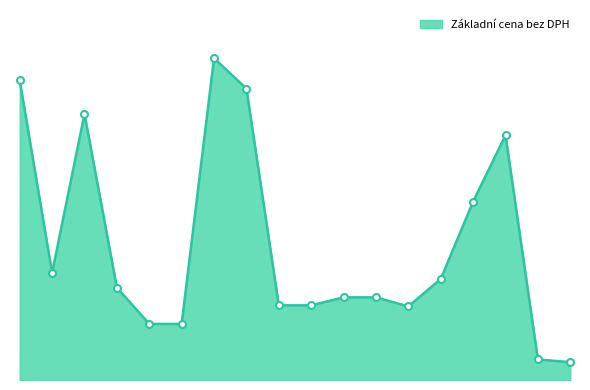

Which category has the highest value across all series?

F200060